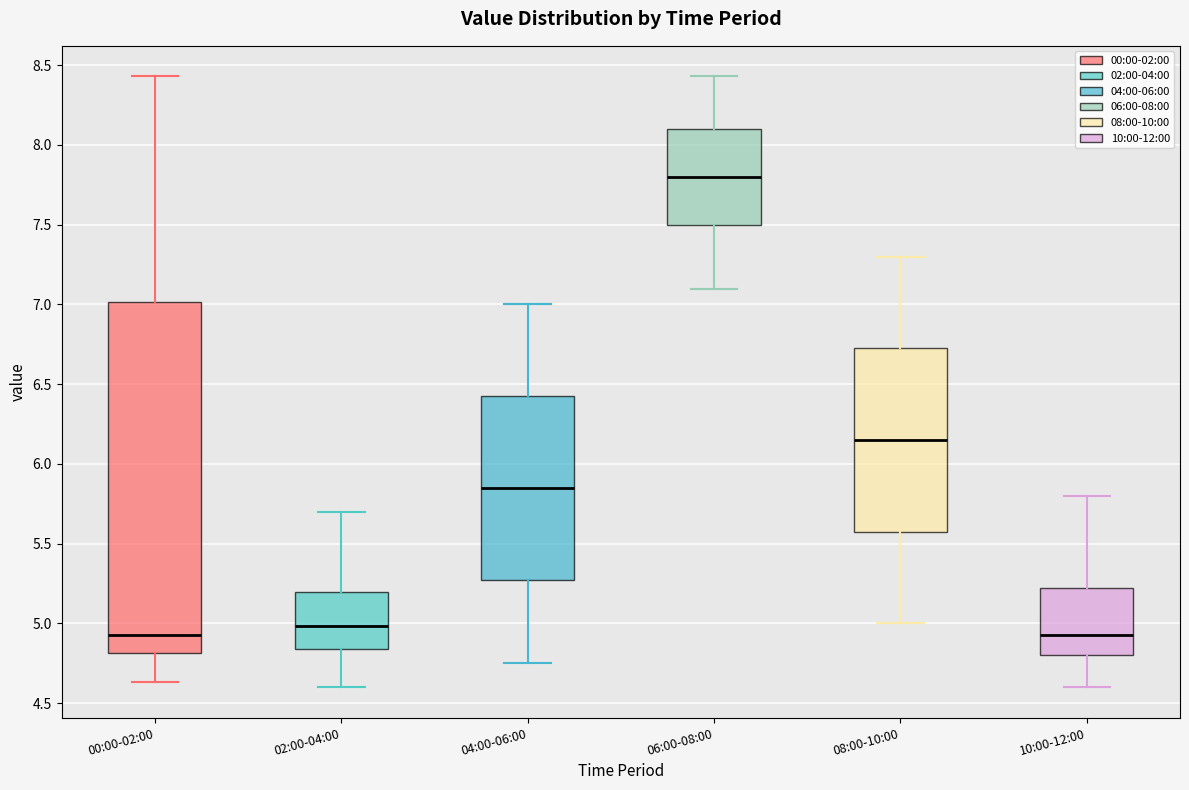

Where does the upper whisker of the box for 08:00-10:00 end on the y-axis? The values are not printed on the chart, so give them approximately, as read against the axis.

7.30